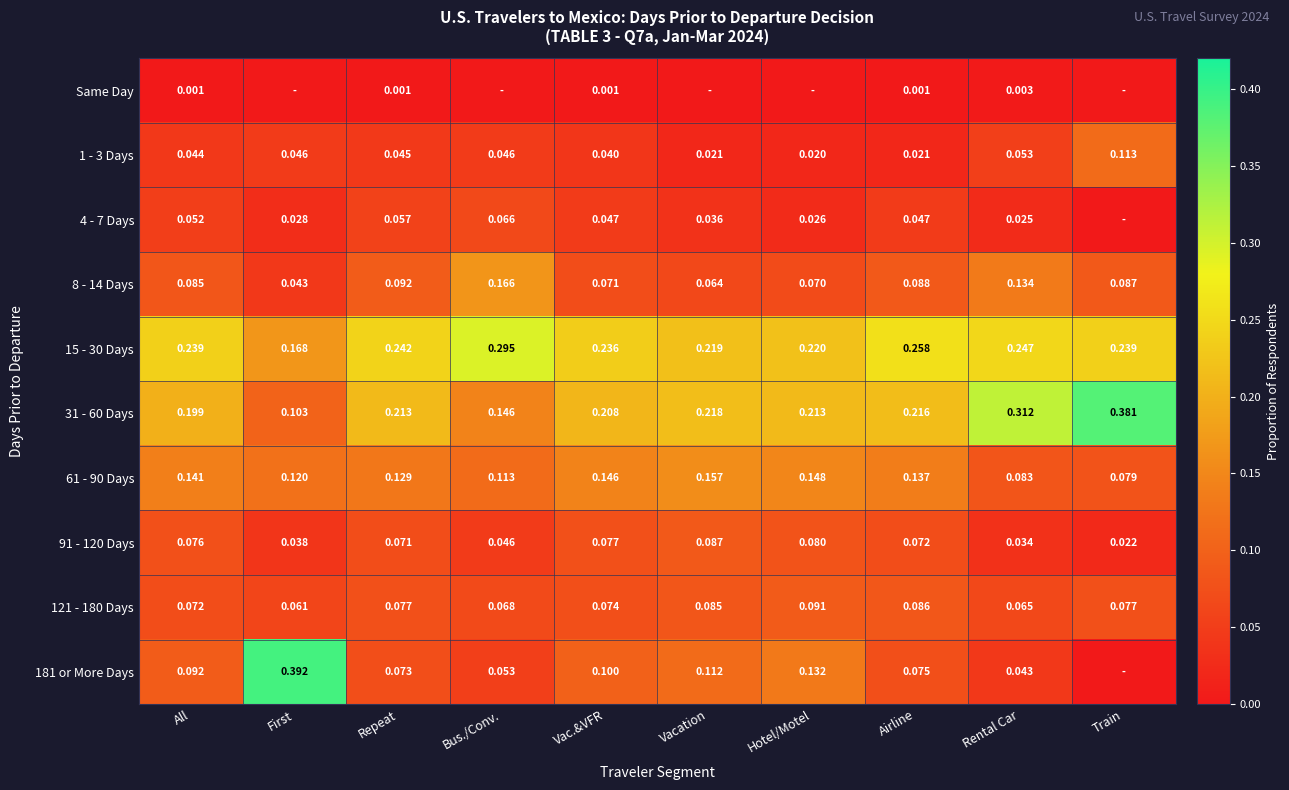

Which has a higher value, Vac.&VFR or Train?

Vac.&VFR